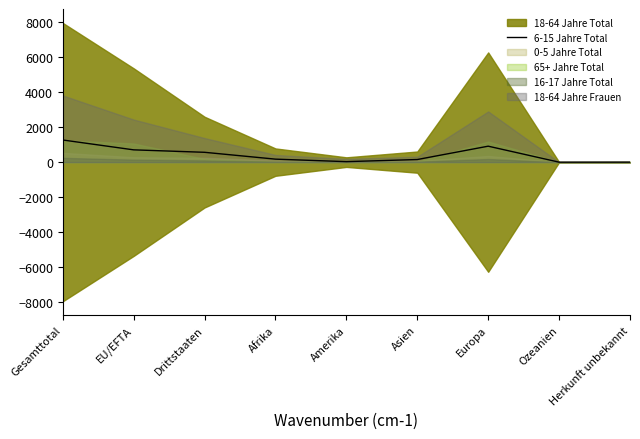

What is the difference between the maximum and minimum values?

1264